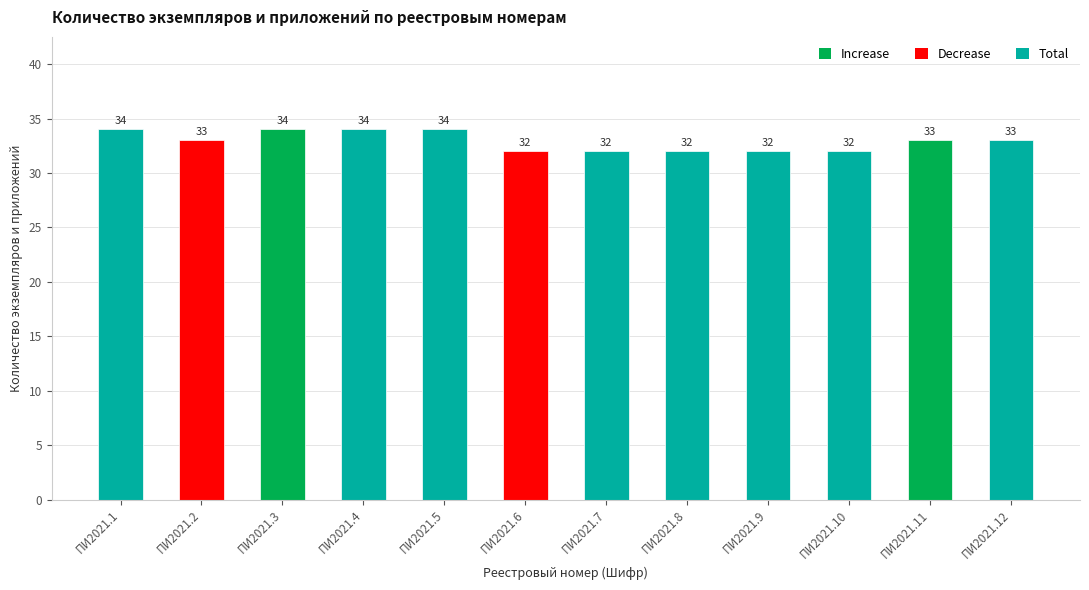

How many values are between 32 and 34?

12